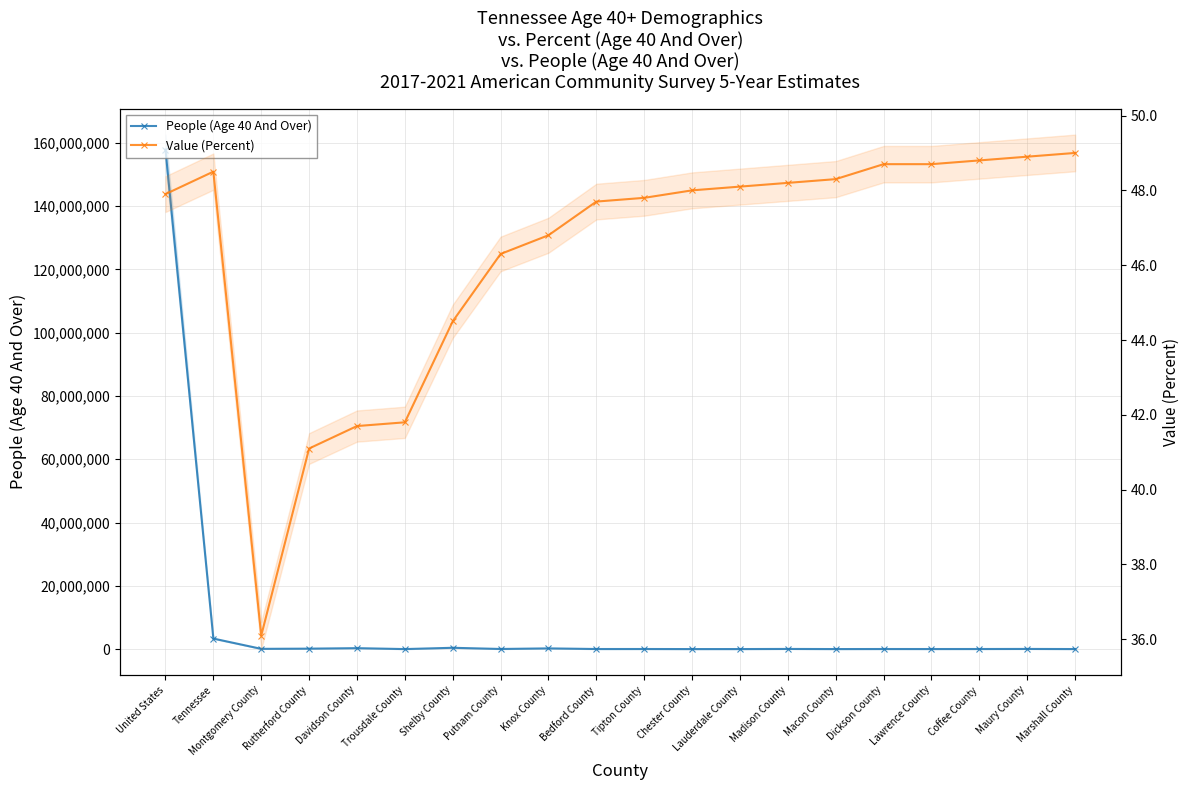

Reading right to left, what are all the values shown in this chart?

People (Age 40 And Over): 16620.0	48458.0	27937.0	21428.0	26295.0	12042.0	47403.0	12212.0	8290.0	29092.0	23746.0	222485.0	36575.0	413542.0	4793.0	295277.0	137907.0	78075.0	3327146.0	157871085.0
Value (Percent): 49.0	48.9	48.8	48.7	48.7	48.3	48.2	48.1	48.0	47.8	47.7	46.8	46.3	44.5	41.8	41.7	41.1	36.1	48.5	47.9